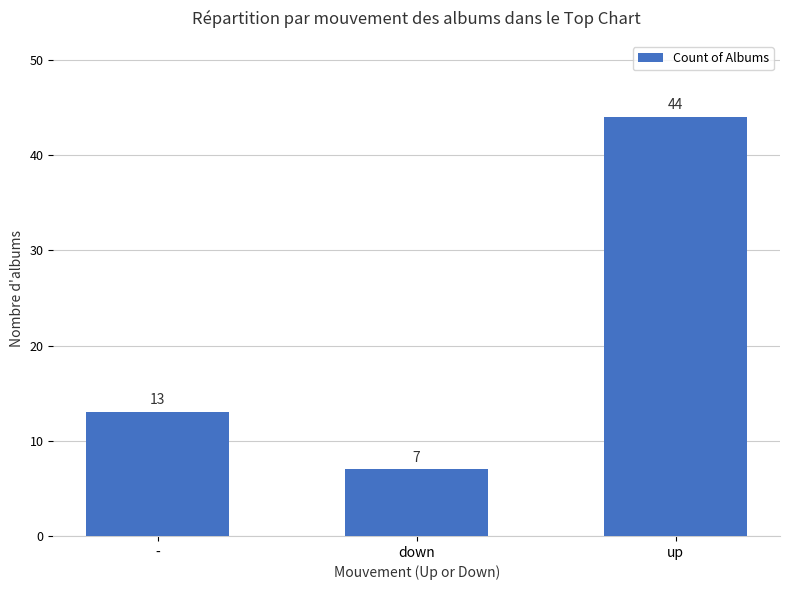

Reading left to right, what are all the values shown in this chart?

-=13	down=7	up=44